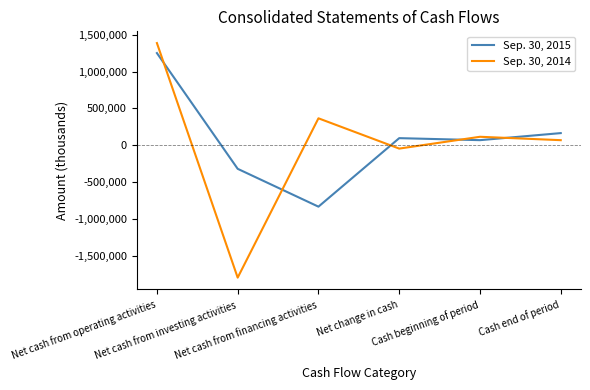

What is the spread (max minus min) of values at Net change in cash?

142024